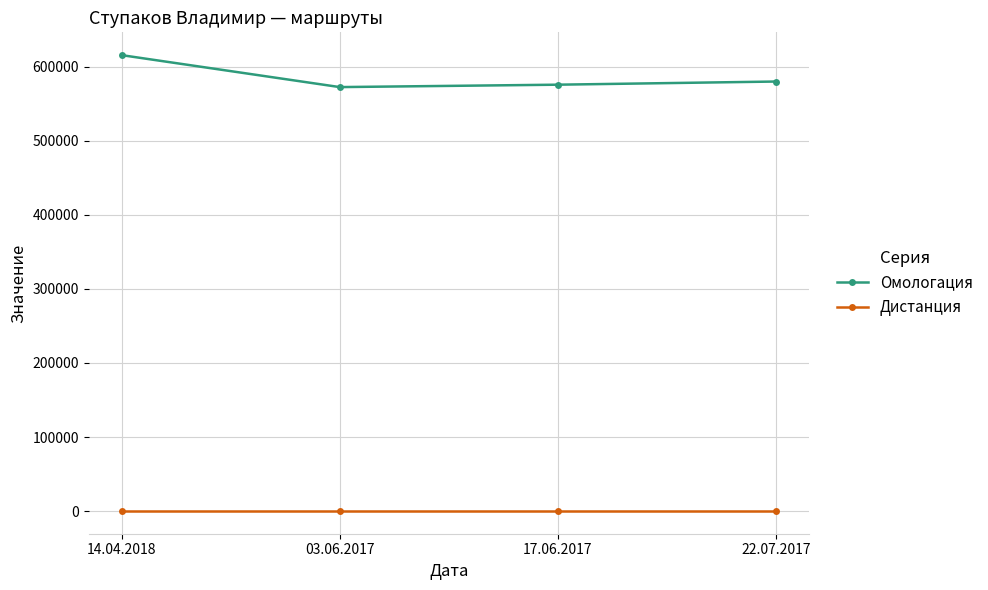

True or false: Дистанция has more than 2 interior local peaks.

False